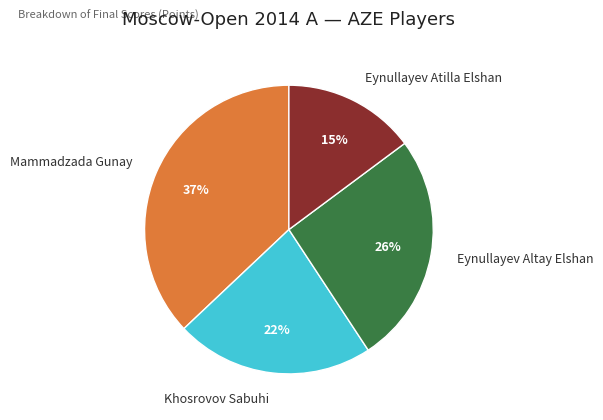

How many segments does this pie chart have?

4